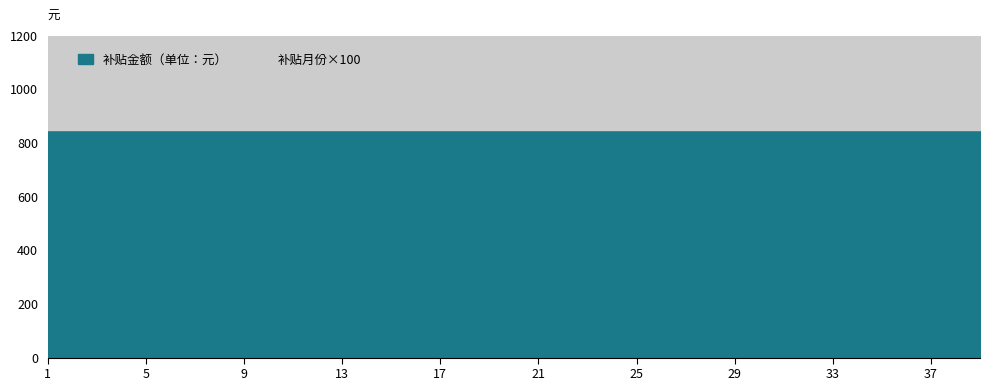

Which series has the widest spread of values?

补贴金额（单位：元）